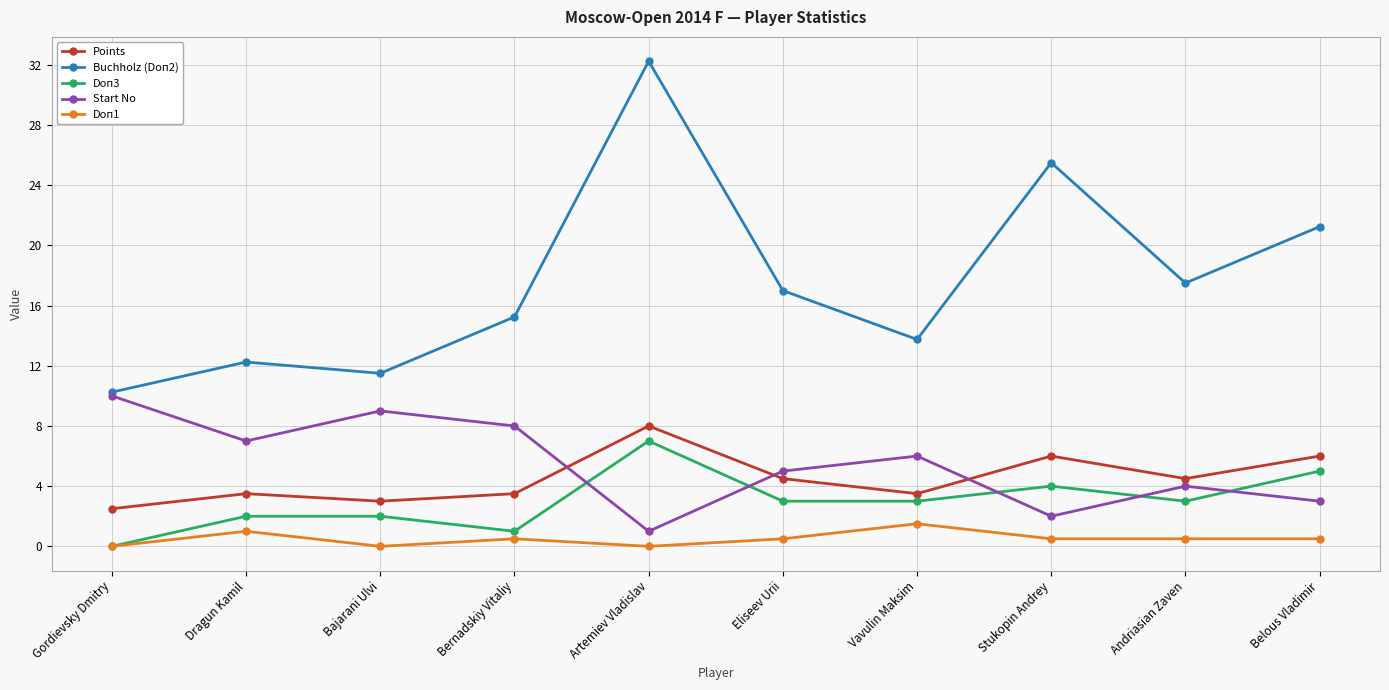

Which series has the largest range (max minus min)?

Buchholz (Doп2)